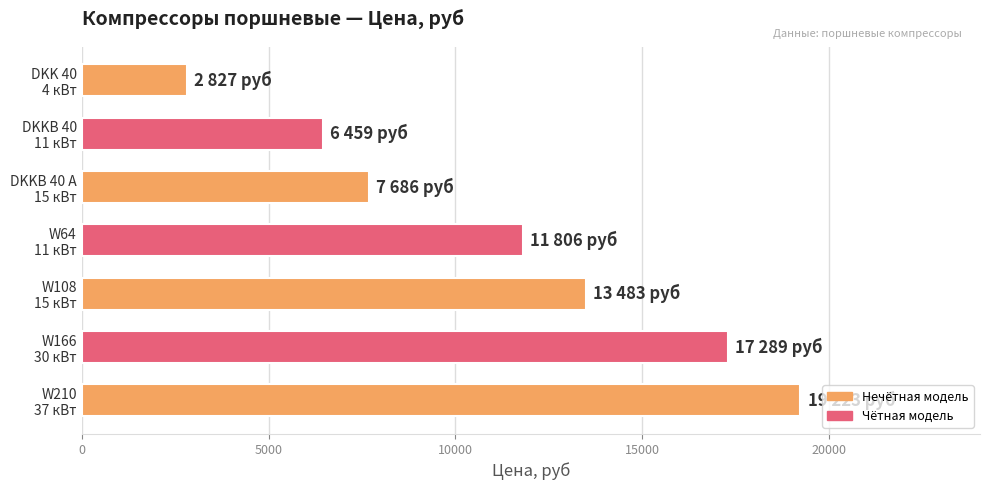

What is the maximum value shown in the chart?

19223